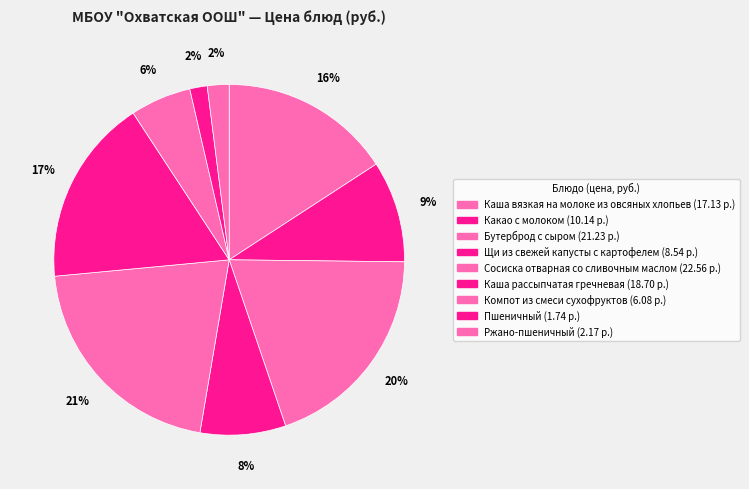

To the nearest percent, what is the difference between the largest and smallest slice percentages?

19%